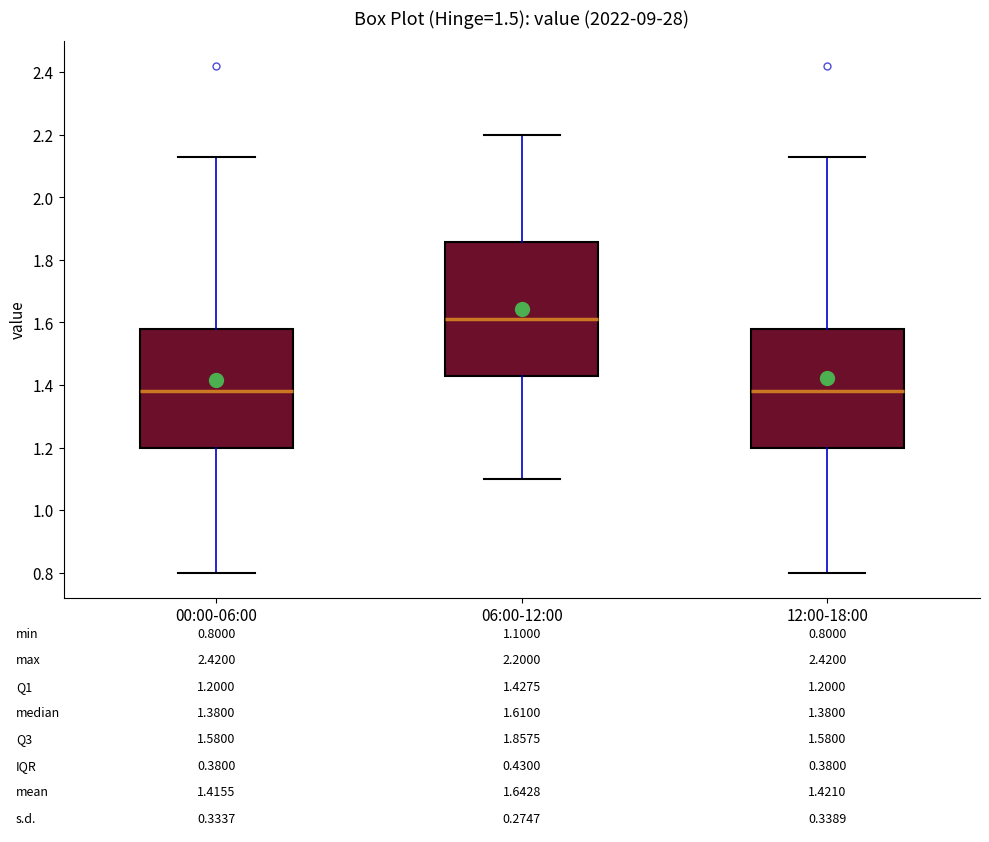

Comparing the boxes themselves (not the whiskers), which one is the tallest?

06:00-12:00